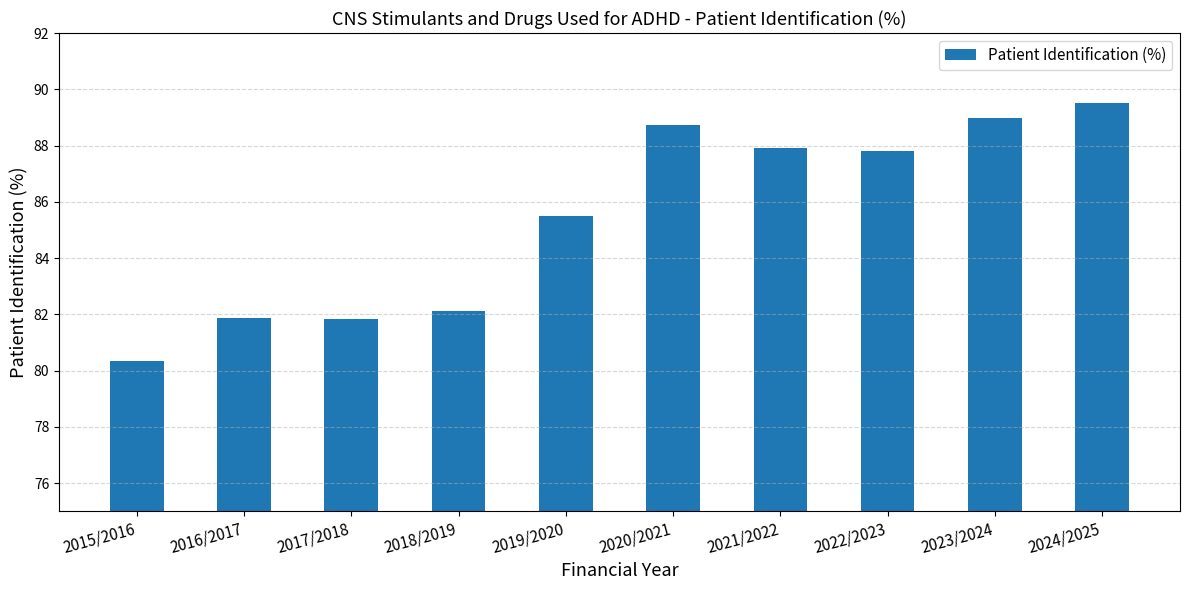

What is the sum of all values?

854.6